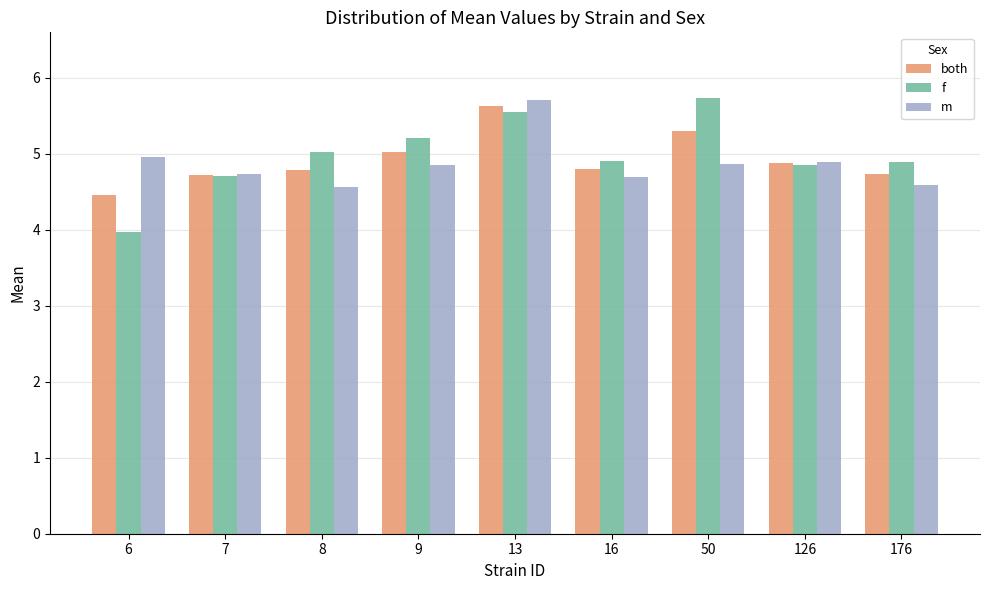

What are all the series names shown in the legend?

both, f, m